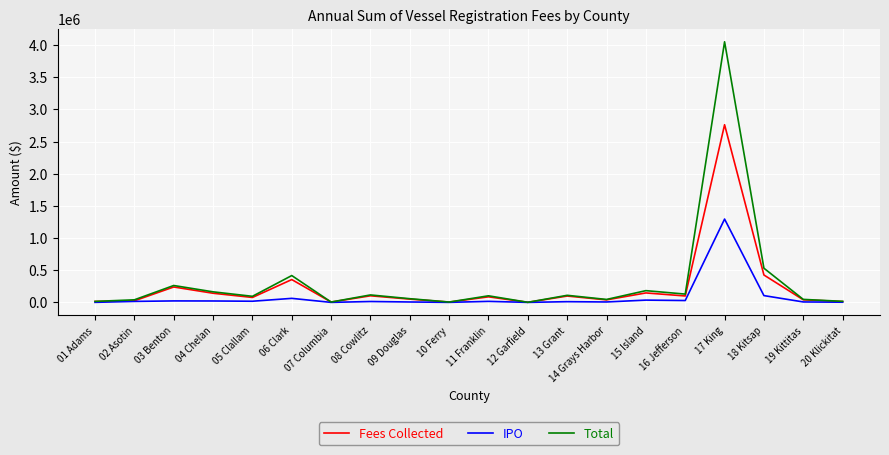

How many values in the Total series exceed 102453?

10